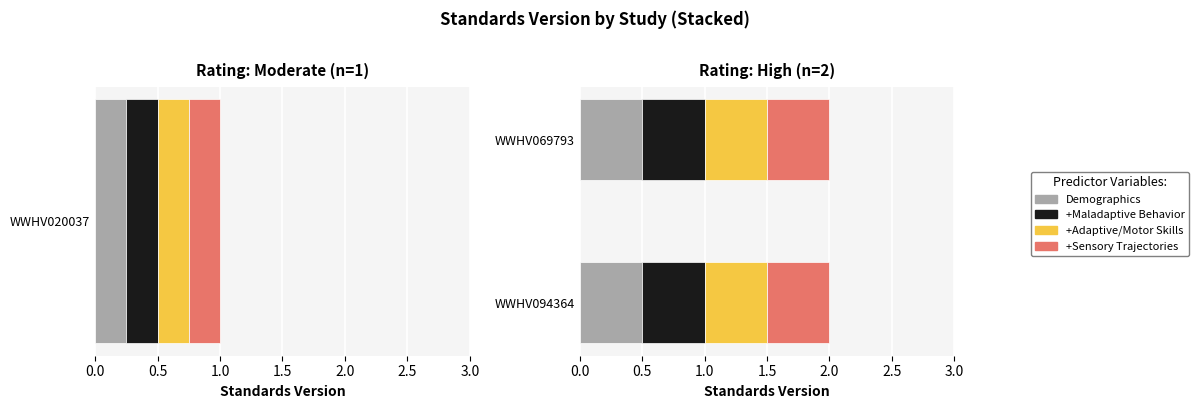

What is the sum of all values?

5